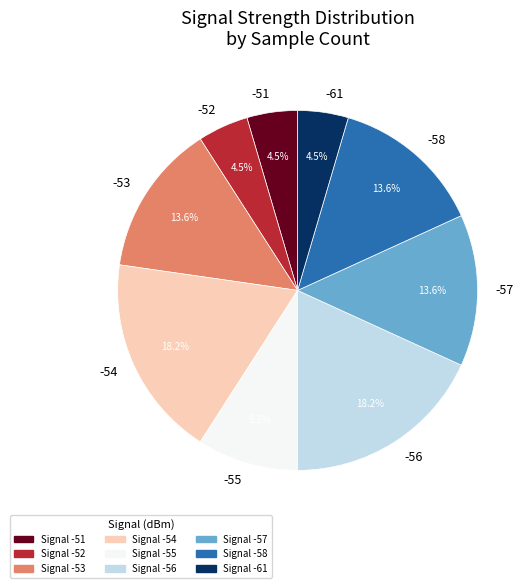

To the nearest percent, what is the average slice percentage?

11%